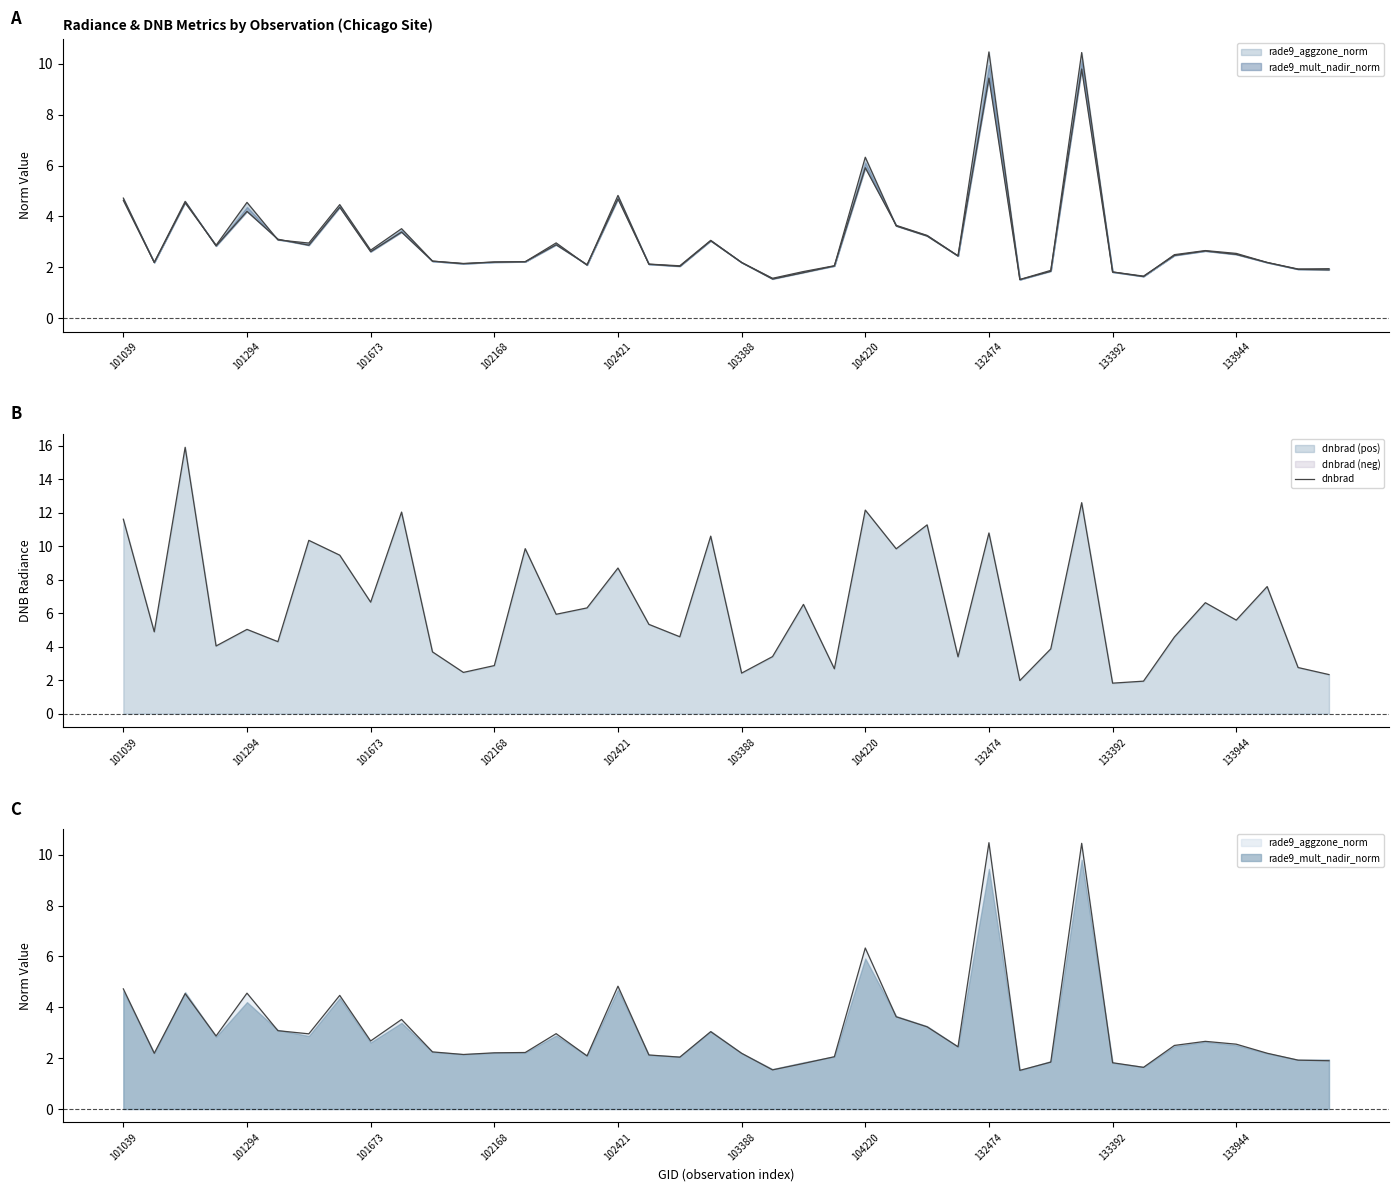

How many interior local valleys (lower than both neighbors) does the data have?

14